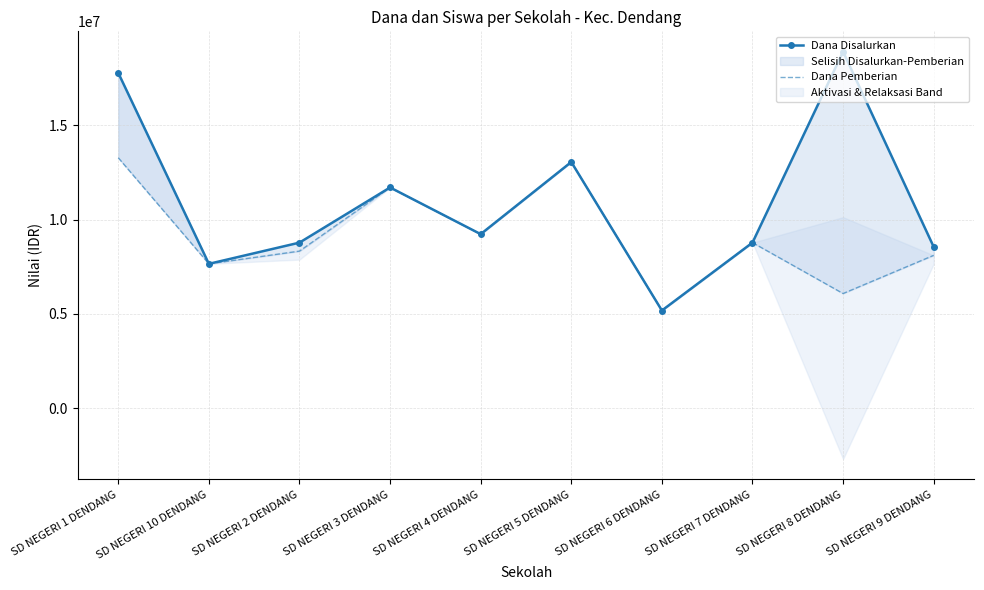

At which label does Dana Disalurkan first exceed 9225000?

SD NEGERI 1 DENDANG